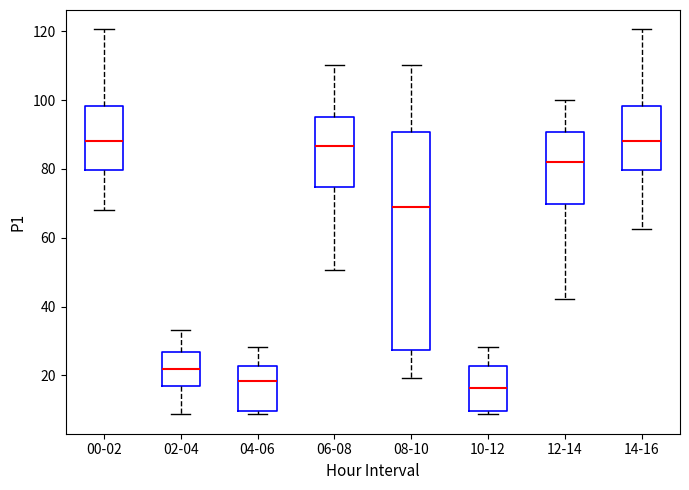

Where does the upper whisker of the box for 14-16 end on the y-axis? The values are not printed on the chart, so give them approximately, as read against the axis.

120